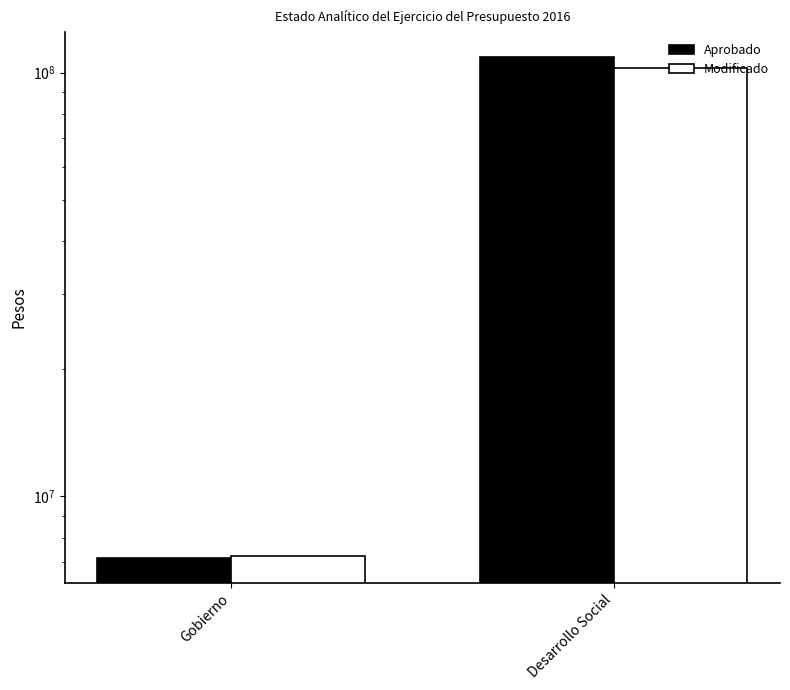

List the series in order of their overall mean, lowest first.

Modificado, Aprobado